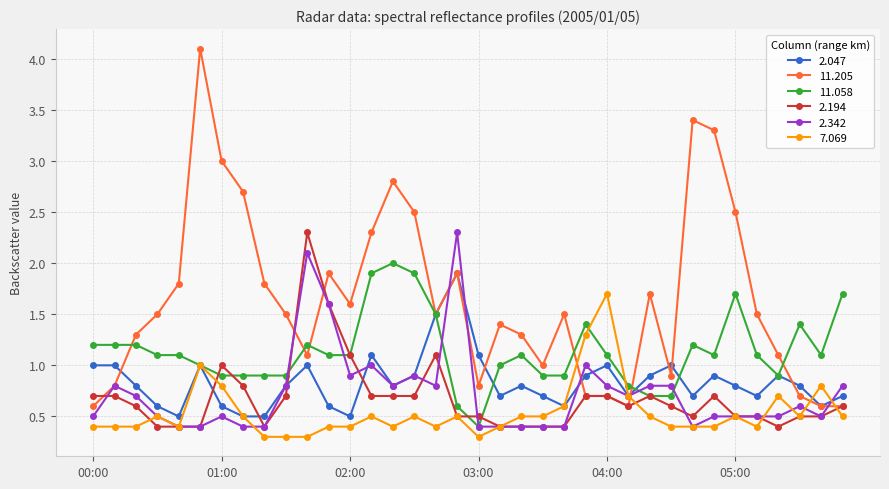

What is the difference between the maximum and minimum values in the 11.058 series?

1.6